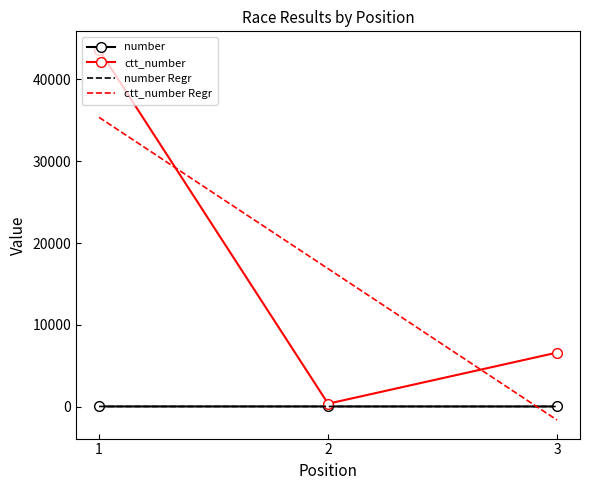

The number series shows 21.0 at 2. True or false?

True